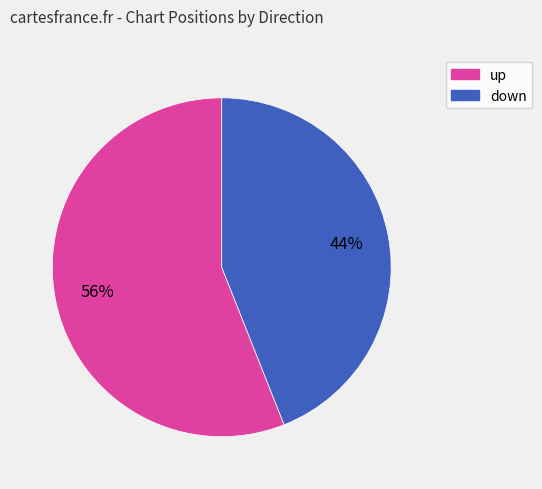

Rank the categories by value from lowest to highest.

down, up